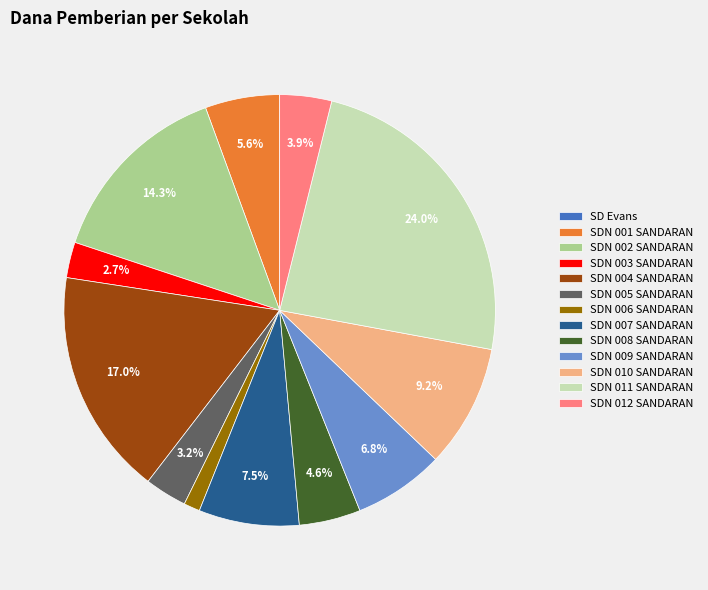

Does SDN 006 SANDARAN represent more than half of the total?

No